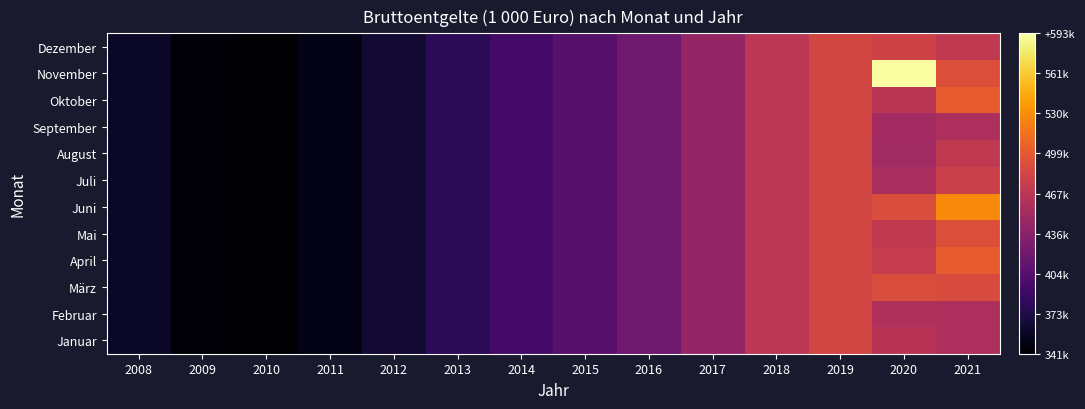

At how many categories does at least one series exceed 440104?

5